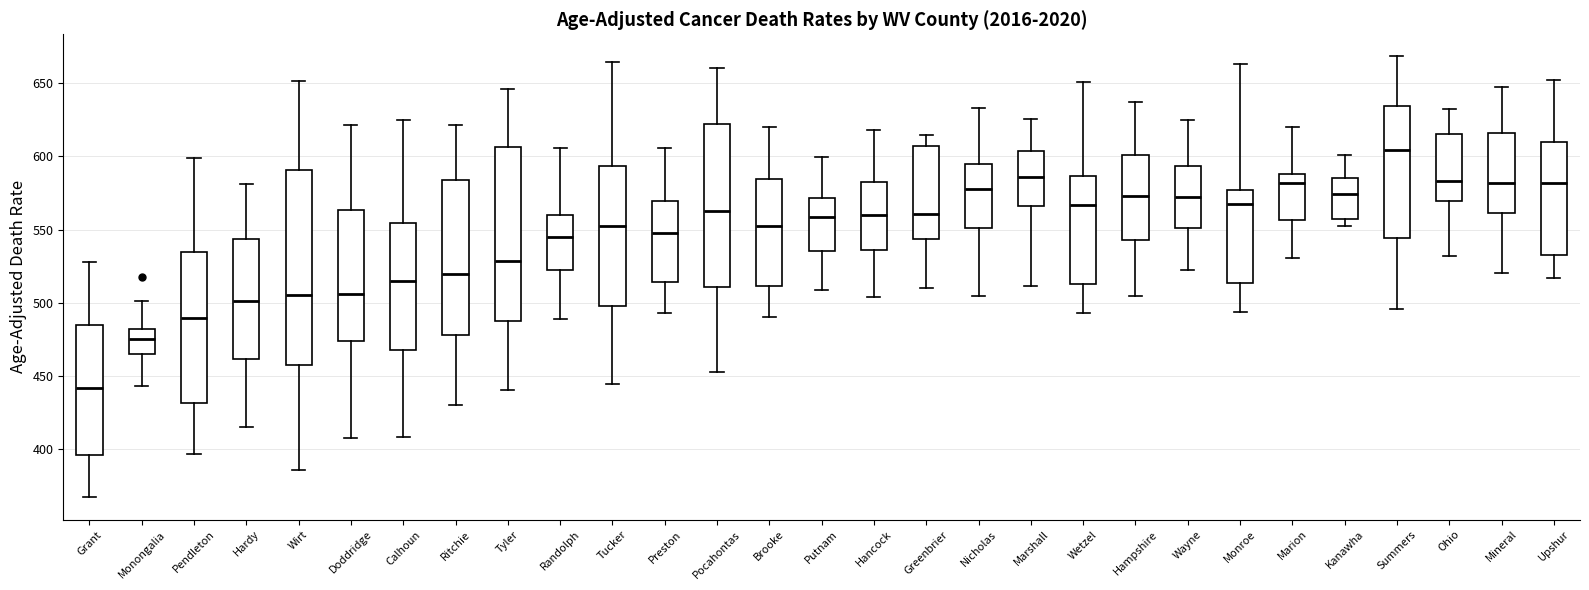

Where does the lower whisker of the box for Marshall end on the y-axis? The values are not printed on the chart, so give them approximately, as read against the axis.

510